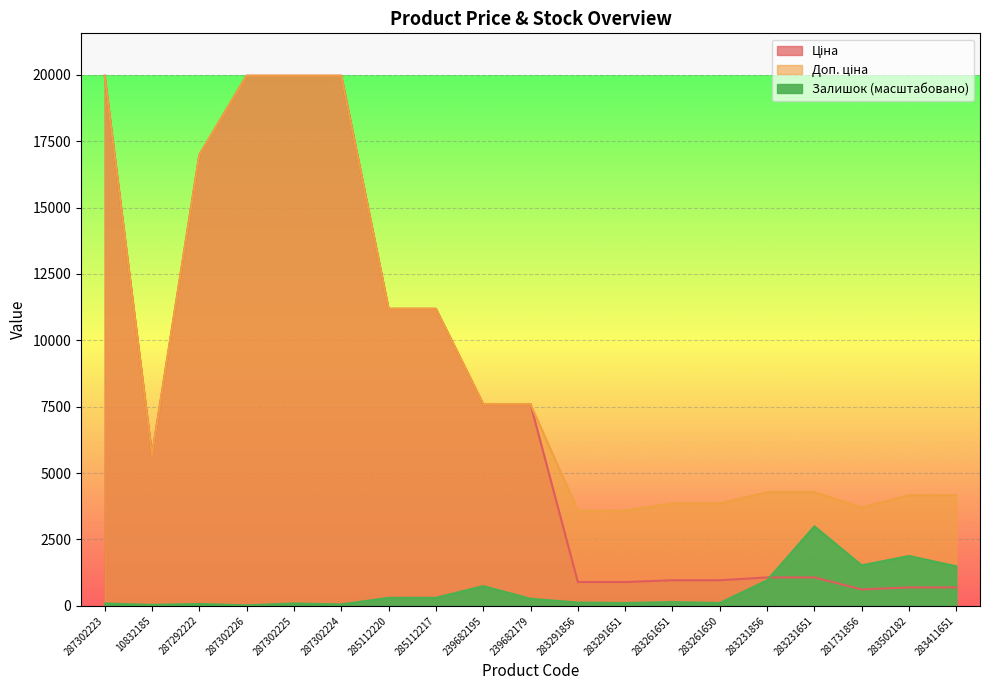

What position from the right is 283291856?

9